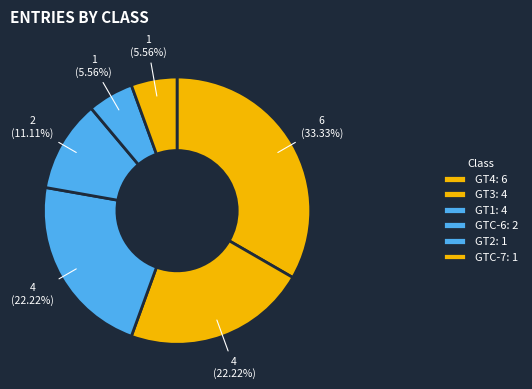

How many slices are in this pie chart?

6